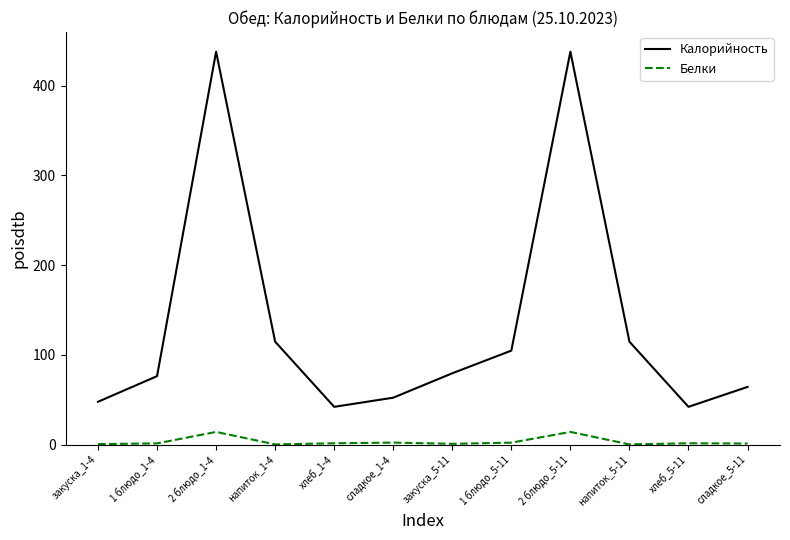

True or false: Белки and Калорийность cross at least once.

False